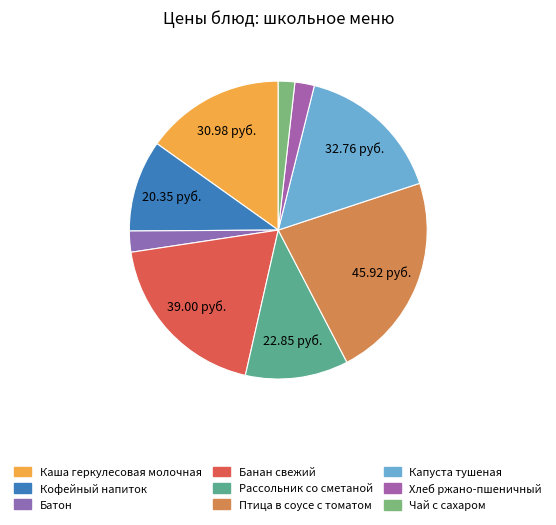

To the nearest percent, what is the average slice percentage?

11%